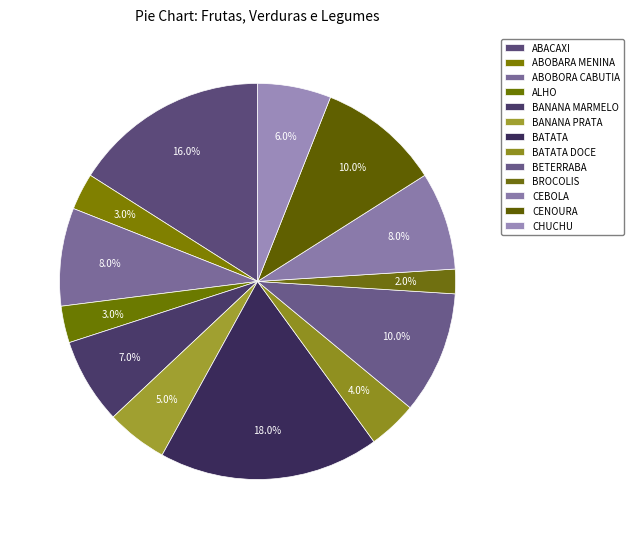

Count the number of slices in the pie.

13